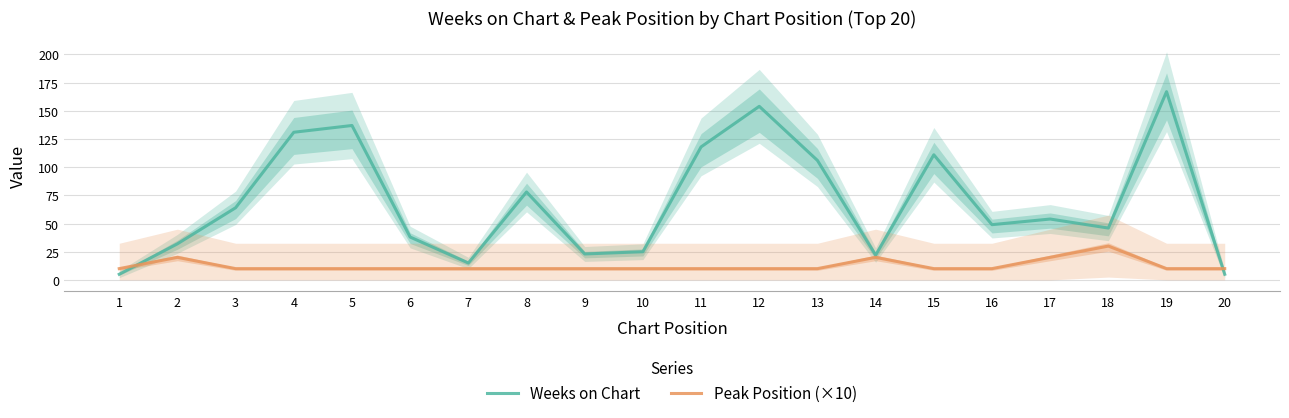

Where is the first local maximum for Peak Position (×10)?

2